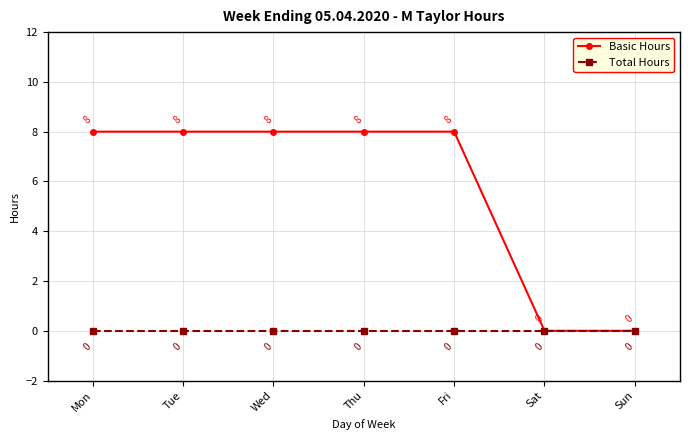

What is the difference between the second highest and second lowest values in the Basic Hours series?

8